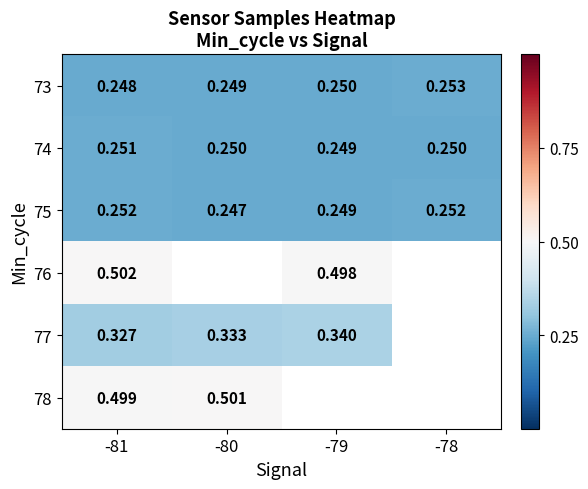

Is it true that 74 equals 0.3 at -81?

True